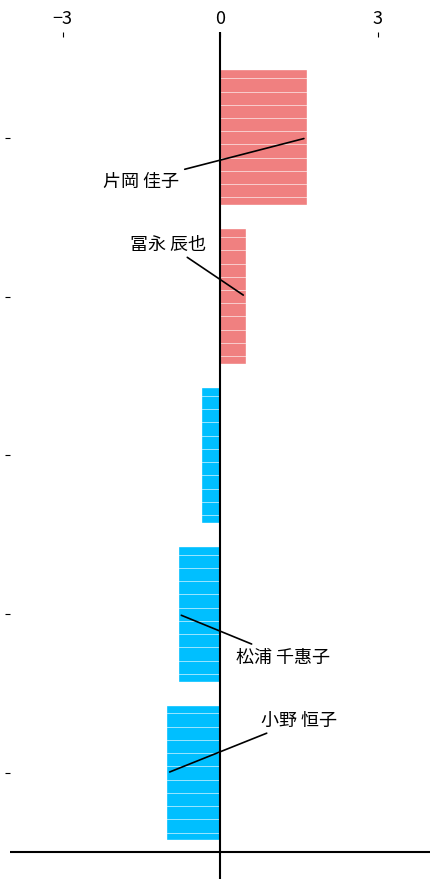

What is the difference between the values at 4 and 3?

0.7